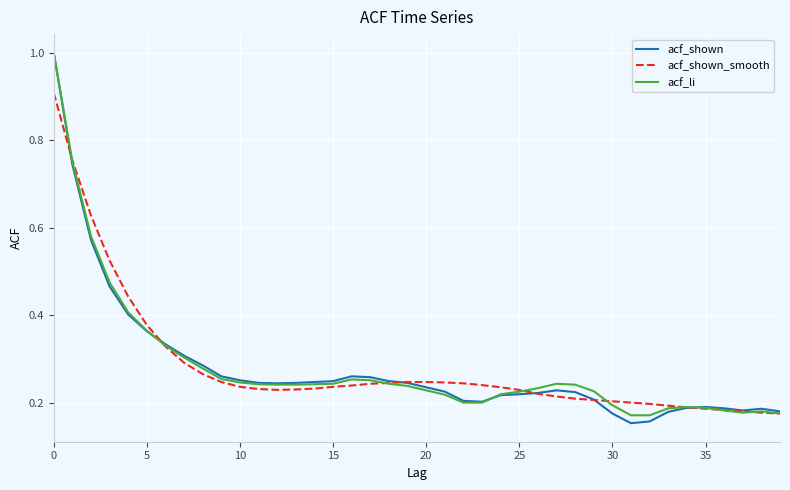

What is the highest value of the acf_li series?

1.0